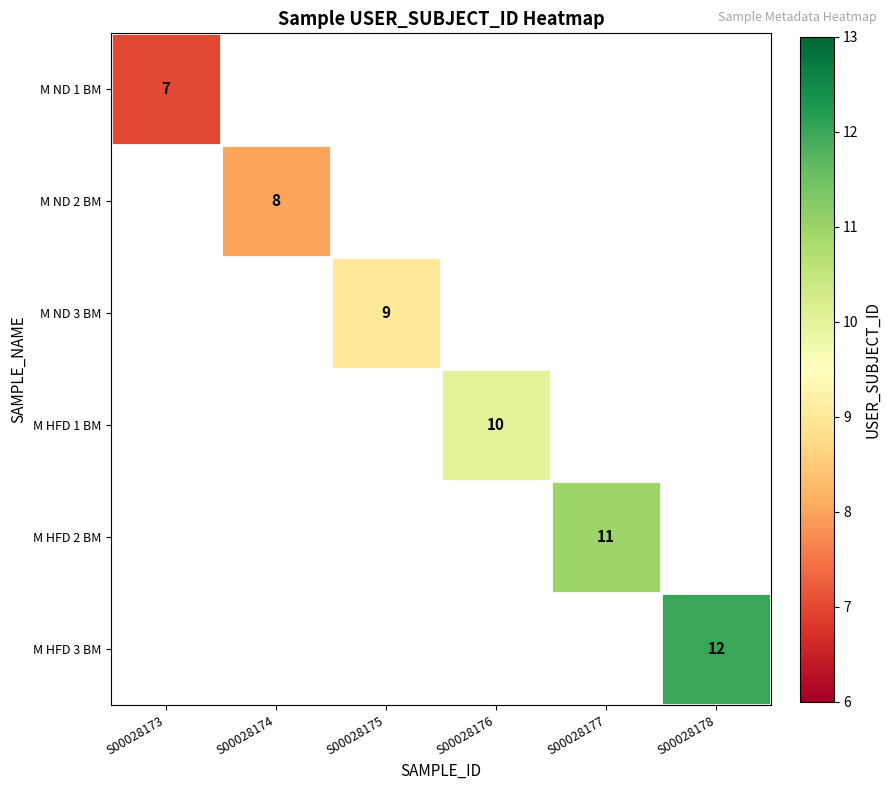

How many values in M HFD 1 BM are above zero?

1